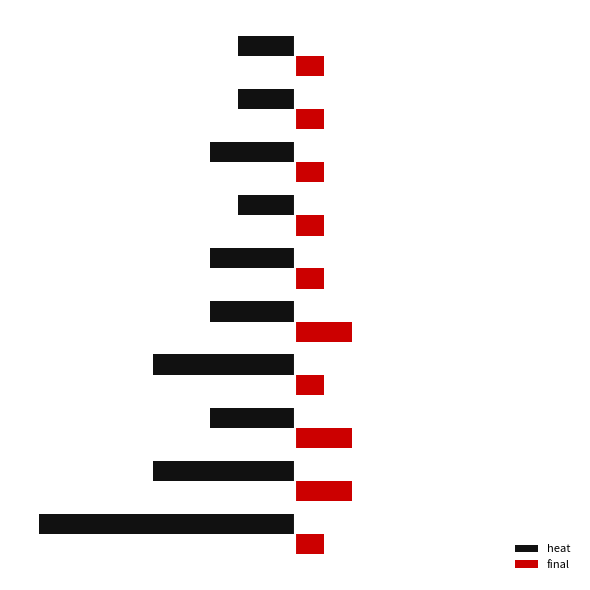

What are all the series names shown in the legend?

heat, final